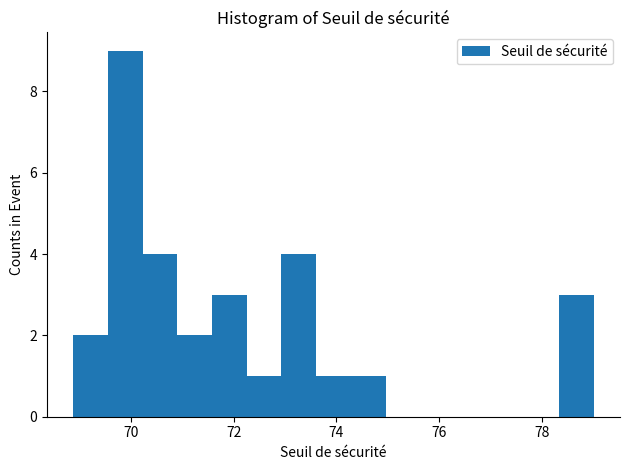

Read against the x-axis, roughly where is the centre of the tallest bar?

69.8